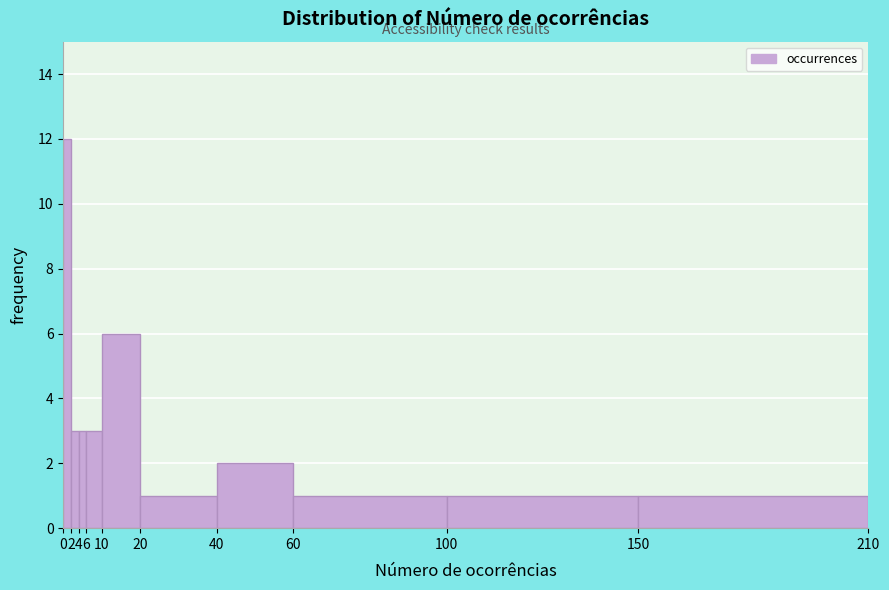

What is the height of the bar covering 10 to 20 on the x-axis? The values are not printed on the chart, so give them approximately, as read against the axis.

6